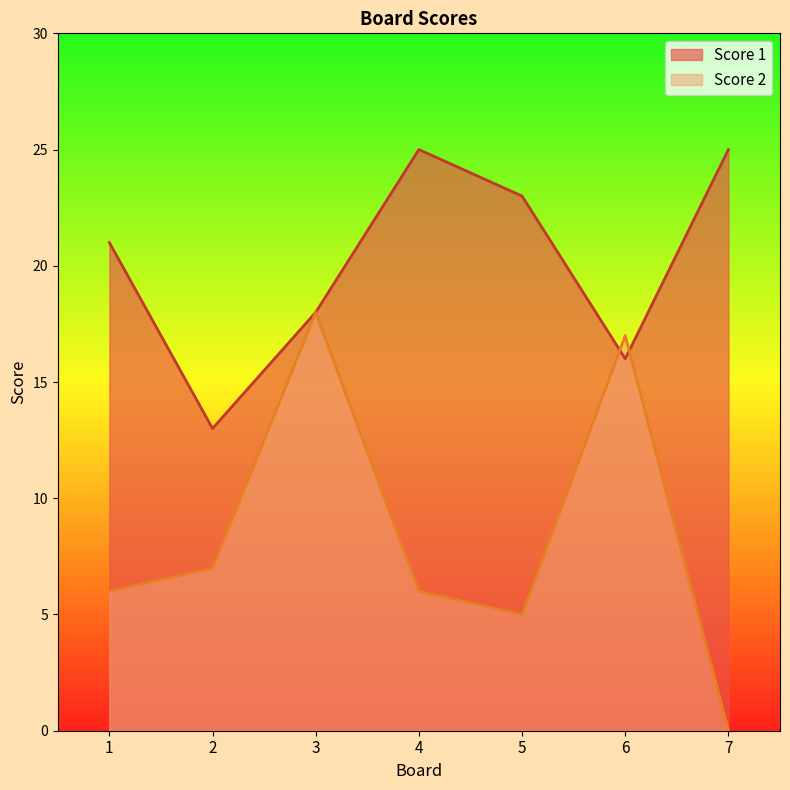

Is it true that Score 1 equals 25 at 6?

False